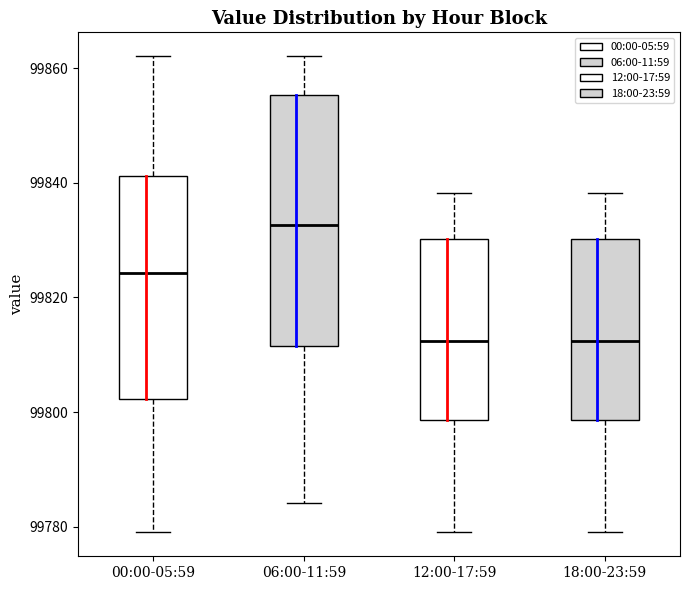

Reading left to right, read every box against the y-axis: the position of its median line, the range the box covers, and the ends of its whiskers. The values are not printed on the chart, so give them approximately, as read against the axis.

00:00-05:59: median 99824, box 99802 to 99842, whiskers 99780 to 99862
06:00-11:59: median 99832, box 99812 to 99856, whiskers 99784 to 99862
12:00-17:59: median 99812, box 99798 to 99830, whiskers 99780 to 99838
18:00-23:59: median 99812, box 99798 to 99830, whiskers 99780 to 99838